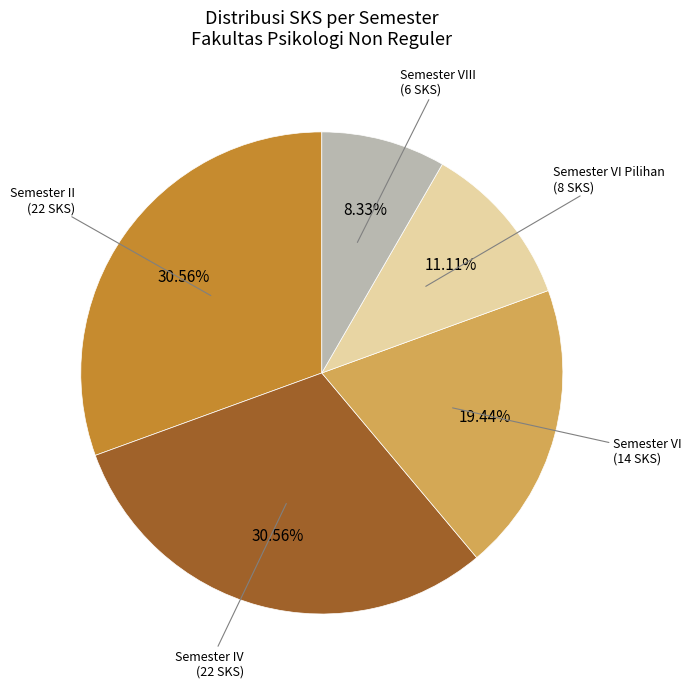

Approximately how many times larger is the value at Semester VI (14 SKS) compared to Semester IV (22 SKS)?

0.6